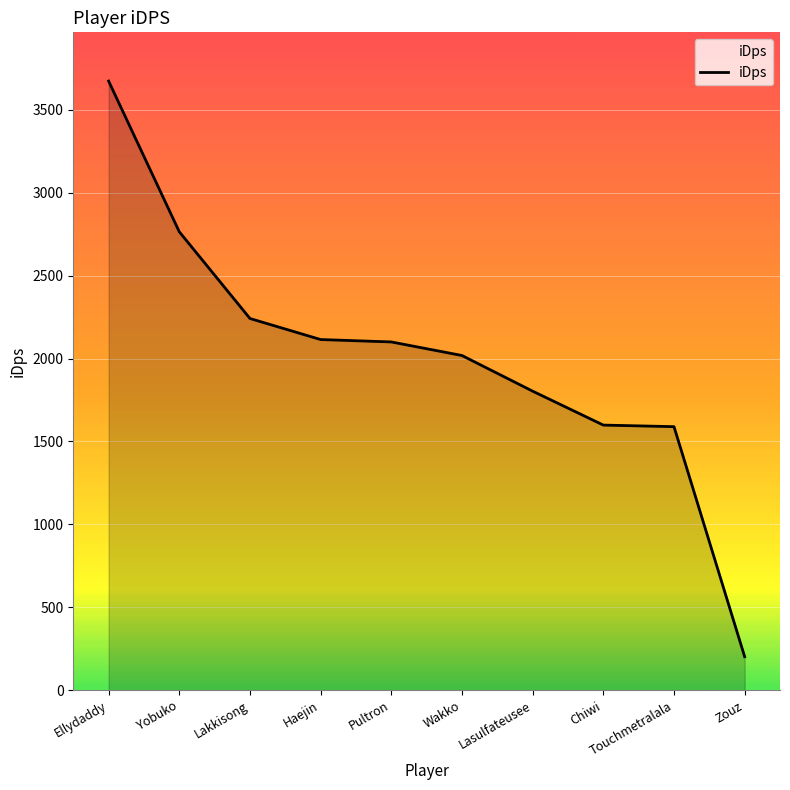

True or false: the data shows 70.7 at Zouz.

False